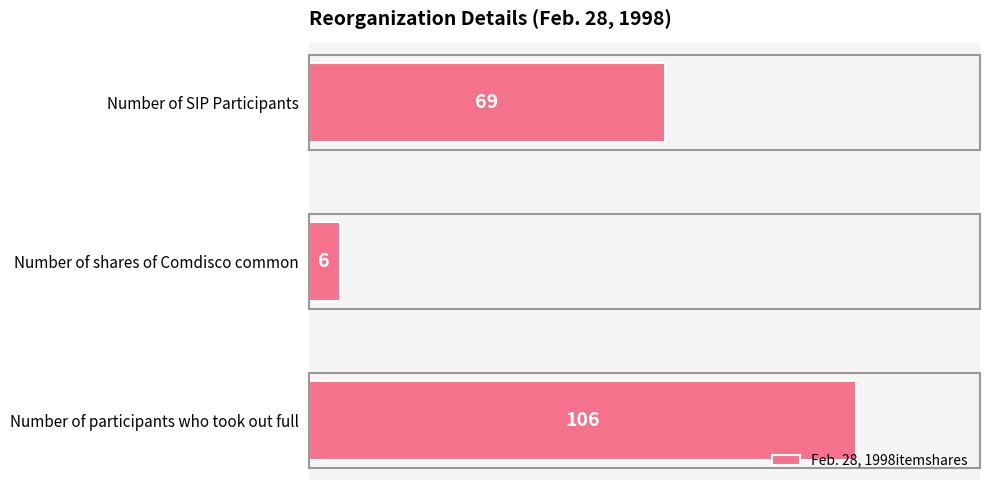

Count the number of categories in the chart.

3